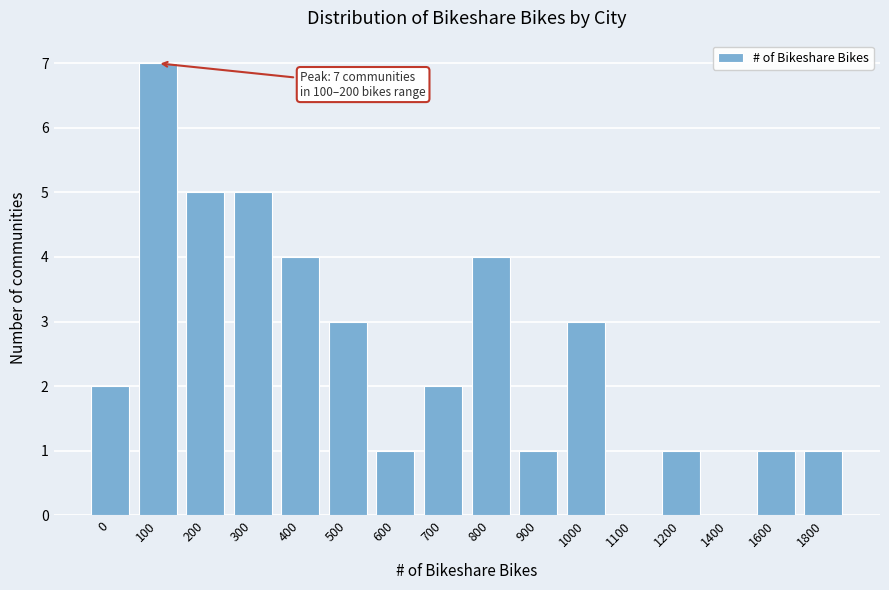

Reading left to right, transcribe all the data shown in this chart.

0=2	100=7	200=5	300=5	400=4	500=3	600=1	700=2	800=4	900=1	1000=3	1100=0	1200=1	1400=0	1600=1	1800=1